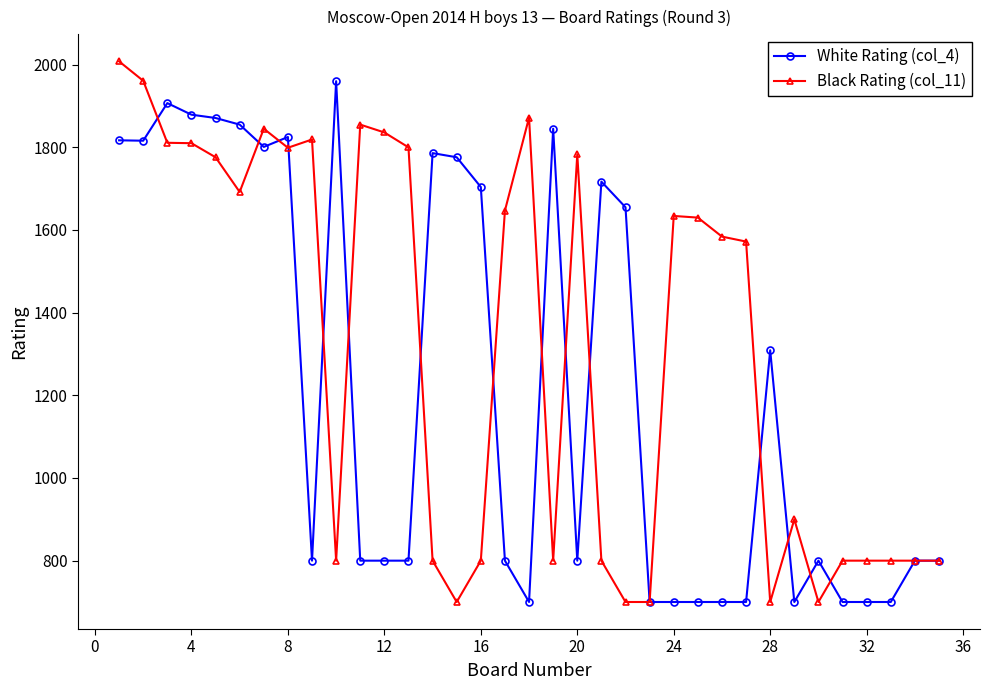

Which series has the largest total across all categories?

Black Rating (col_11)